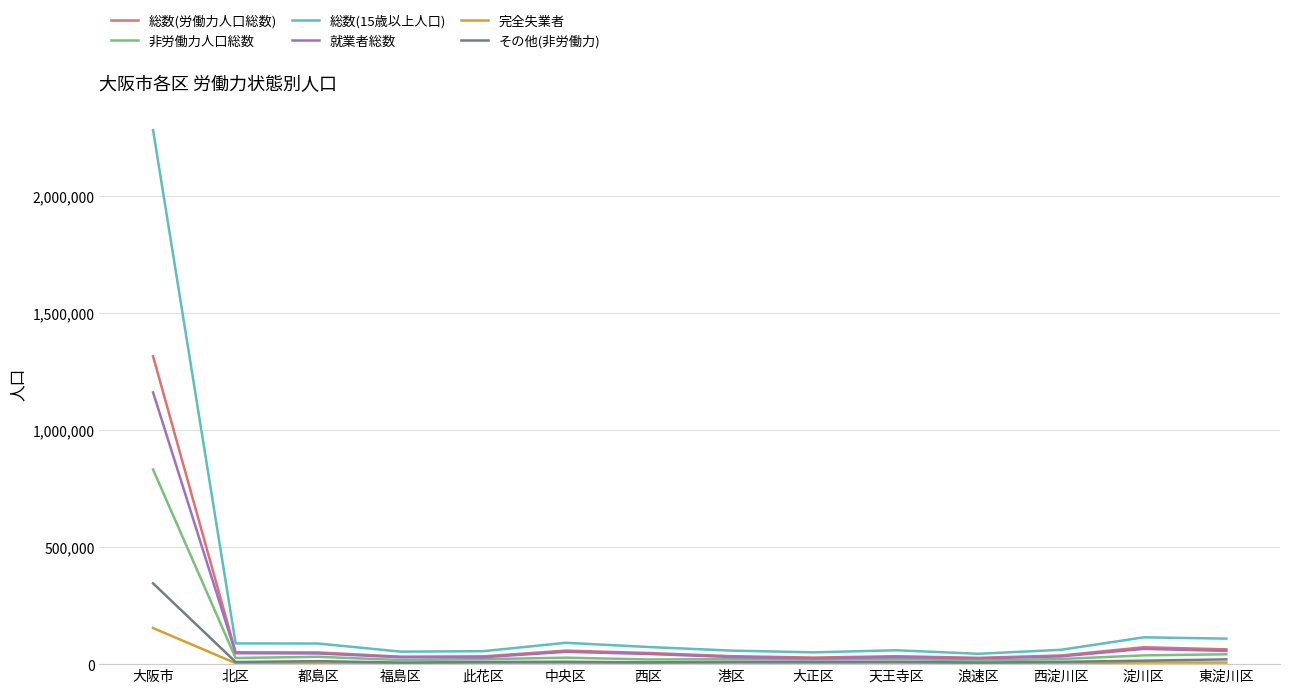

Does the chart have visible grid lines?

Yes